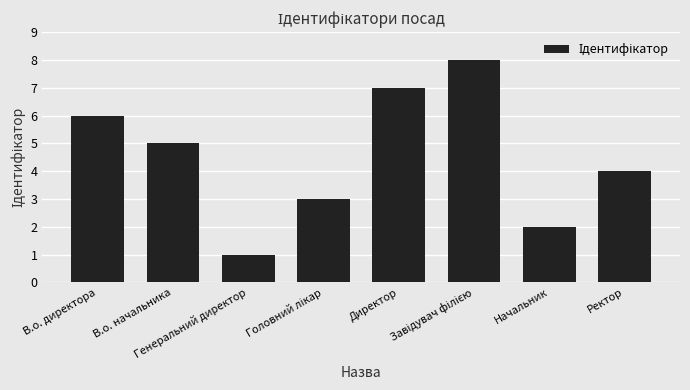

What is the sum of the values at В.о. директора and Директор?

13